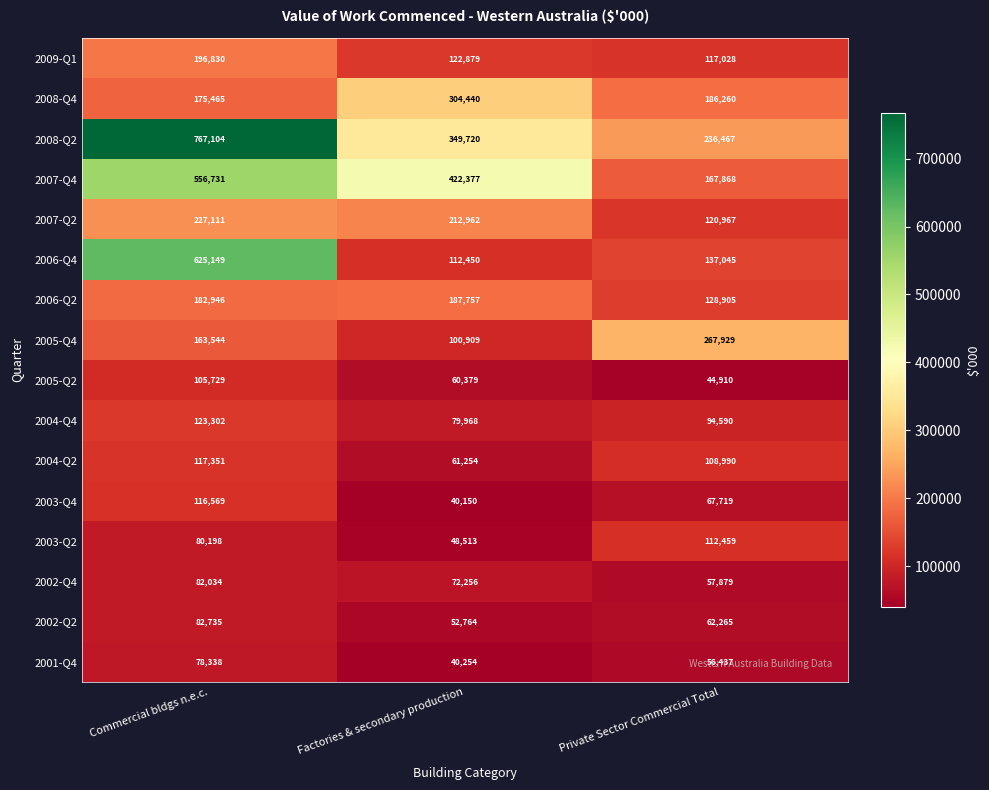

Rank the series at Factories & secondary production from highest to lowest value.

2007-Q4, 2008-Q2, 2008-Q4, 2007-Q2, 2006-Q2, 2009-Q1, 2006-Q4, 2005-Q4, 2004-Q4, 2002-Q4, 2004-Q2, 2005-Q2, 2002-Q2, 2003-Q2, 2001-Q4, 2003-Q4